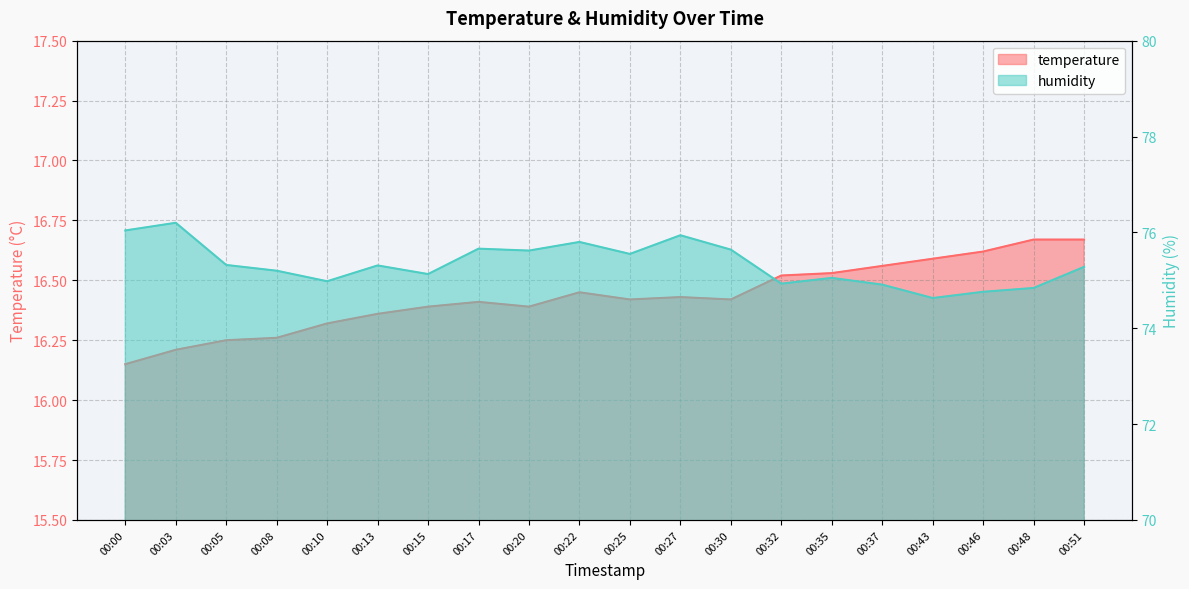

What value does the temperature series have at 00:10?

16.3